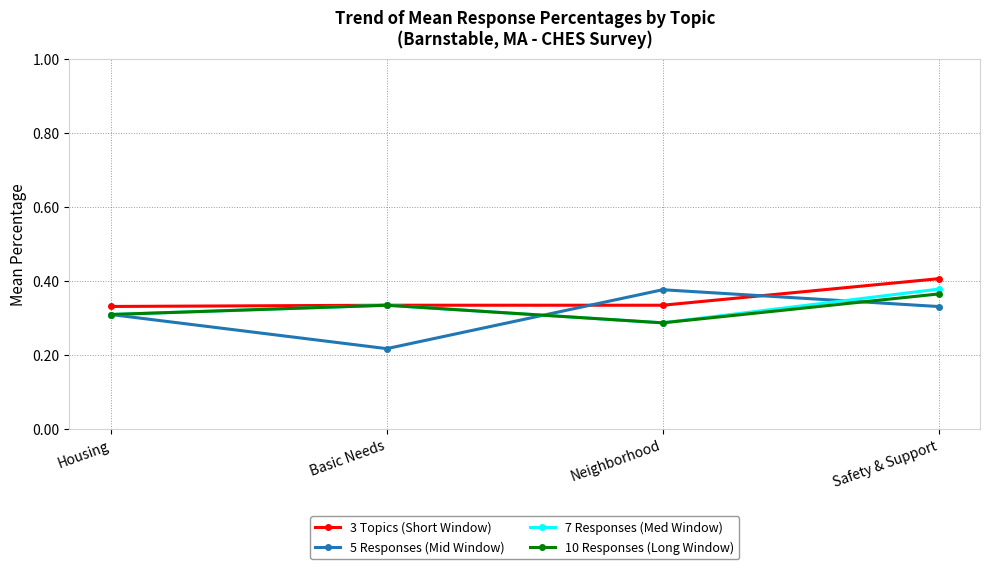

What position from the left is Basic Needs?

2